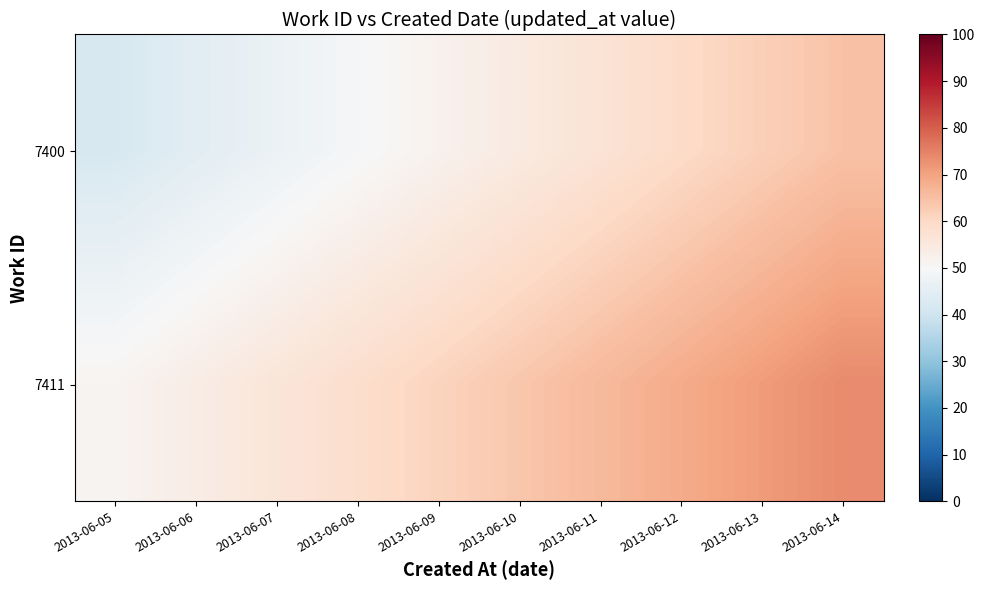

At 2013-06-08, list the series in order from largest to smallest.

7411, 7400